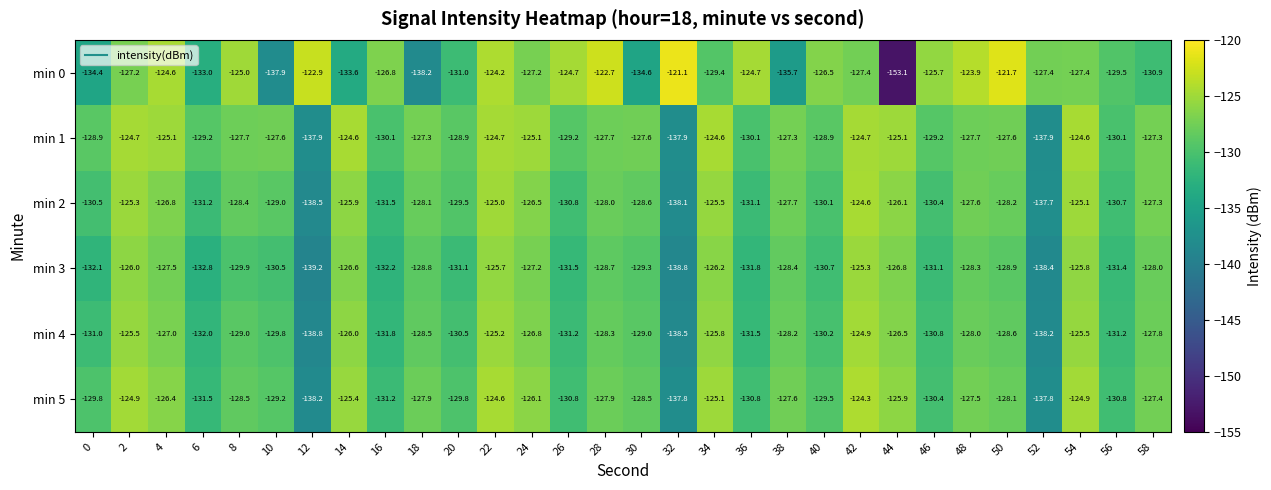

Which series has the widest spread of values?

min 0